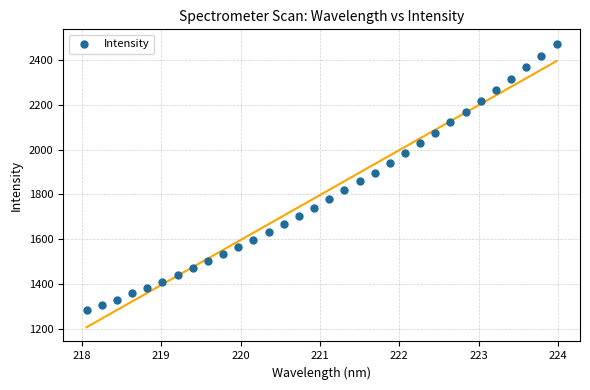

What is the range of Y values (max minus min)?

1190.3